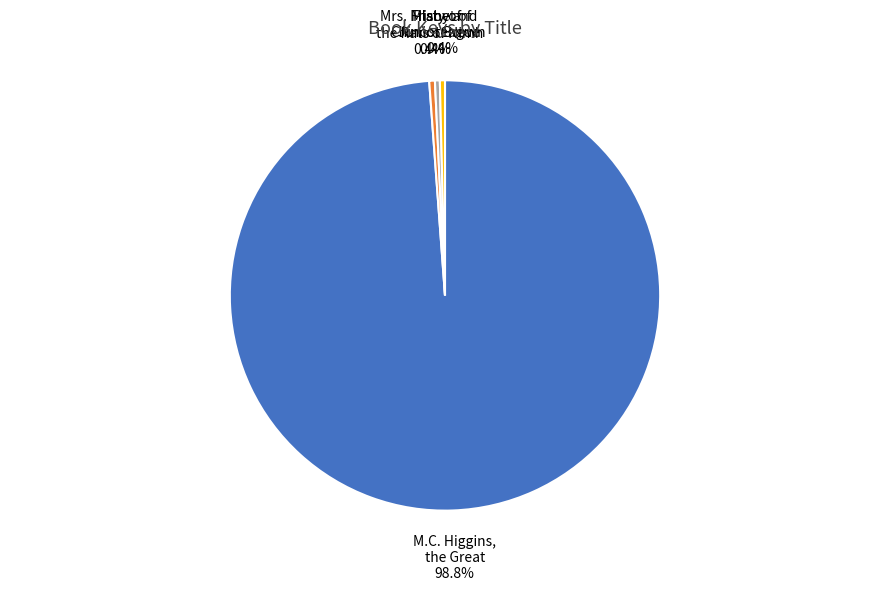

Is there any slice that represents more than half of the pie?

Yes